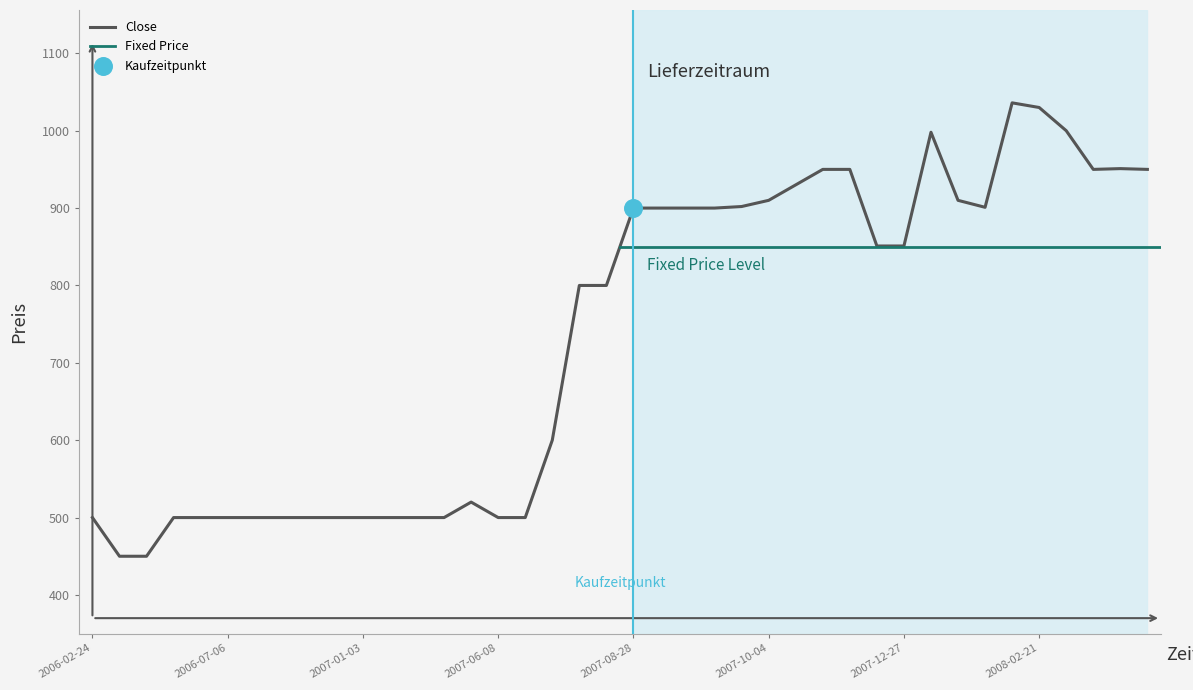

Is the value of Open at 2008-04-03 greater than the value of Close at 2006-07-06?

Yes